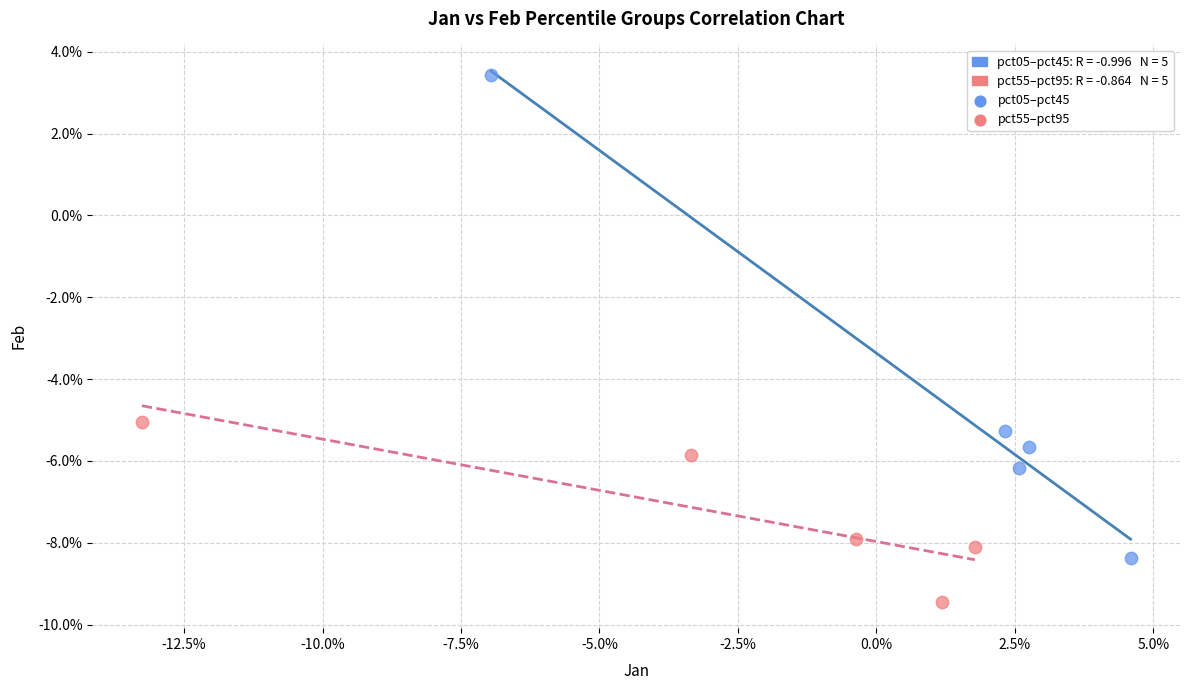

Which series has the widest spread of Y values?

pct05–pct45